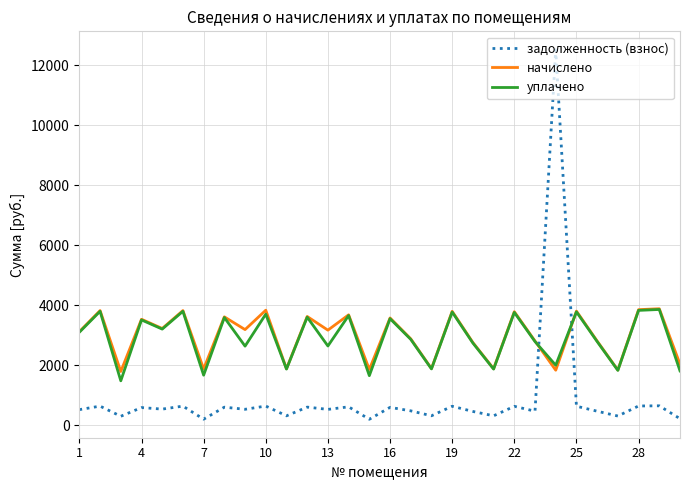

In уплачено, how many points are lower than both neighbors (excluding endpoints)?

11